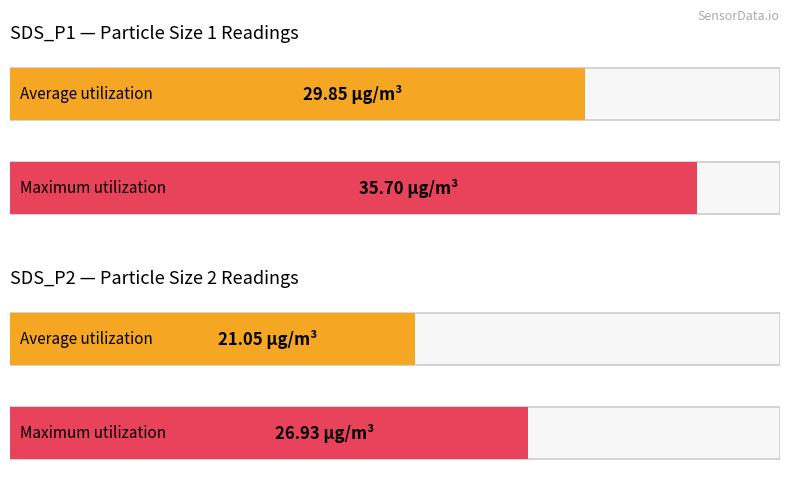

Is it true that Average utilization equals 3.9 at 12:26?

False